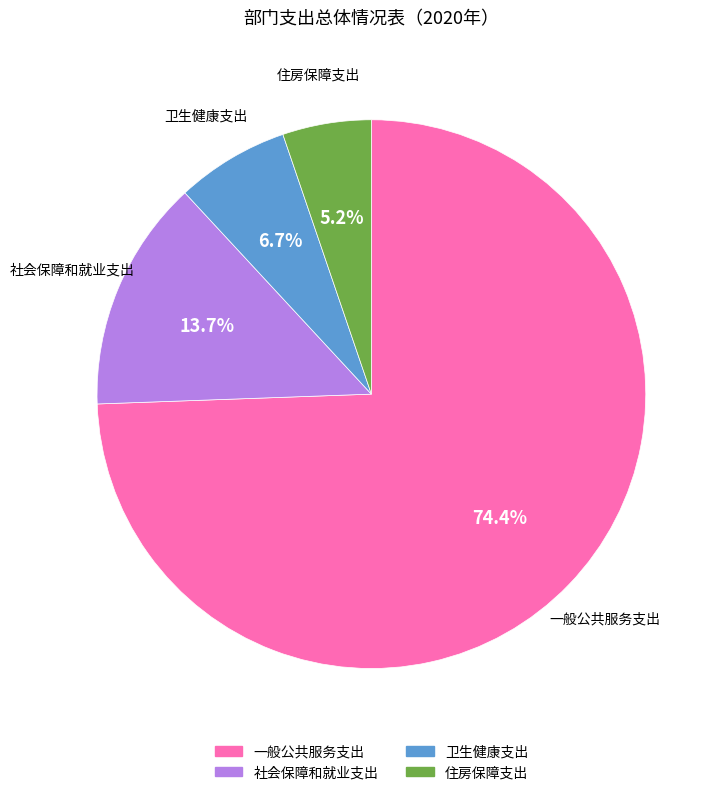

The 一般公共服务支出 slice represents 80% of the pie. True or false?

False